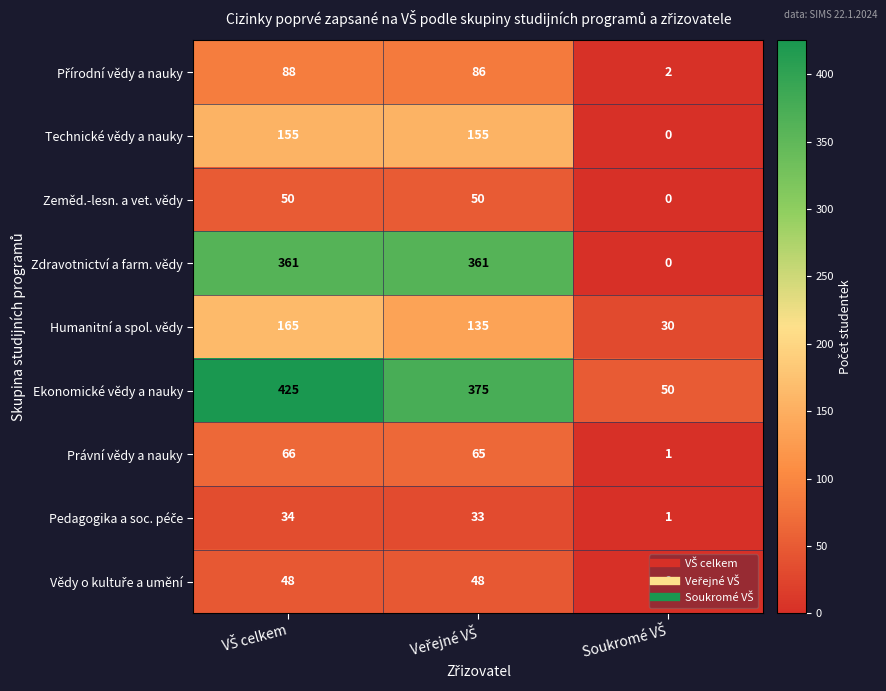

How many series are shown in this chart?

9